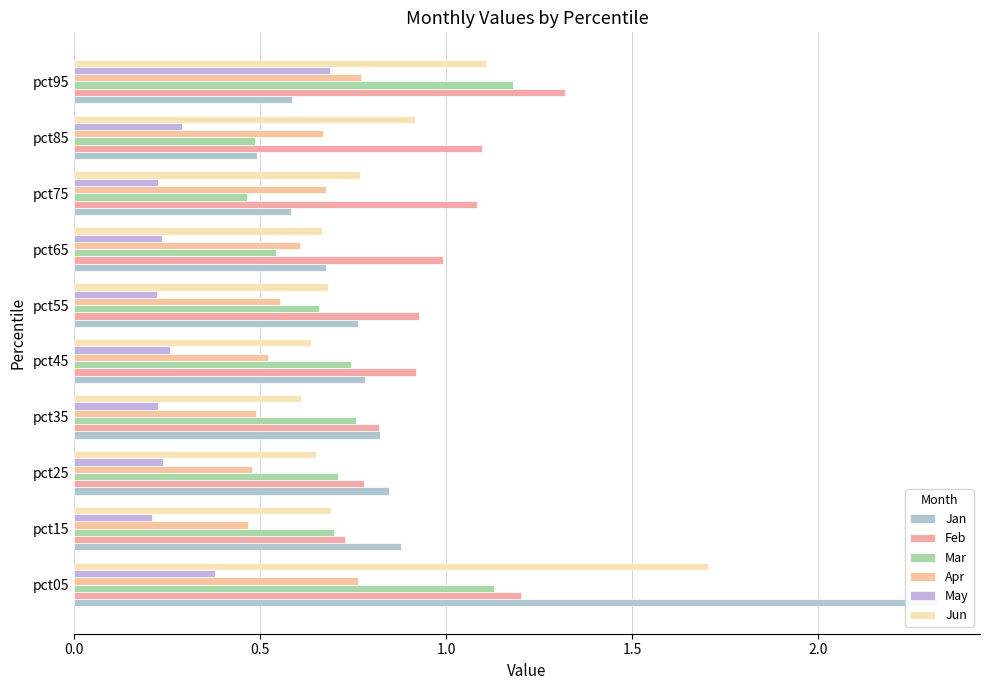

How many data points does each series have?

10